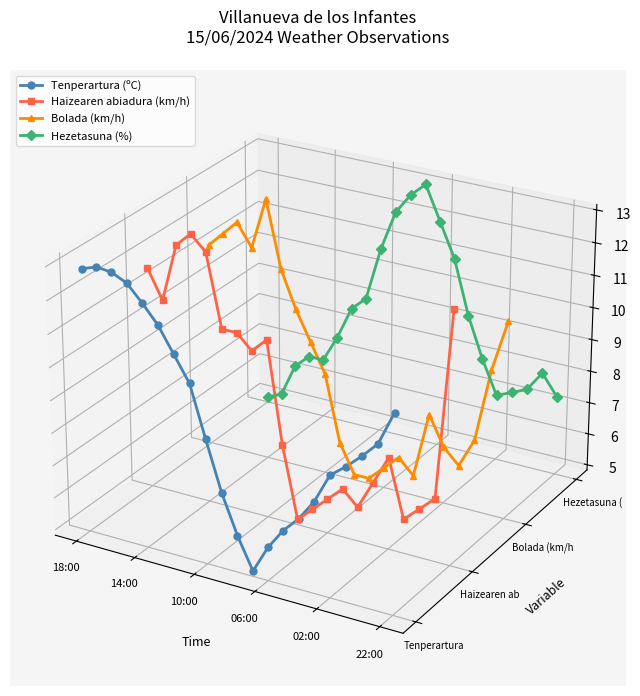

After their last crossing, which series has the higher values: Haizearen abiadura (km/h) or Hezetasuna (%)?

Haizearen abiadura (km/h)